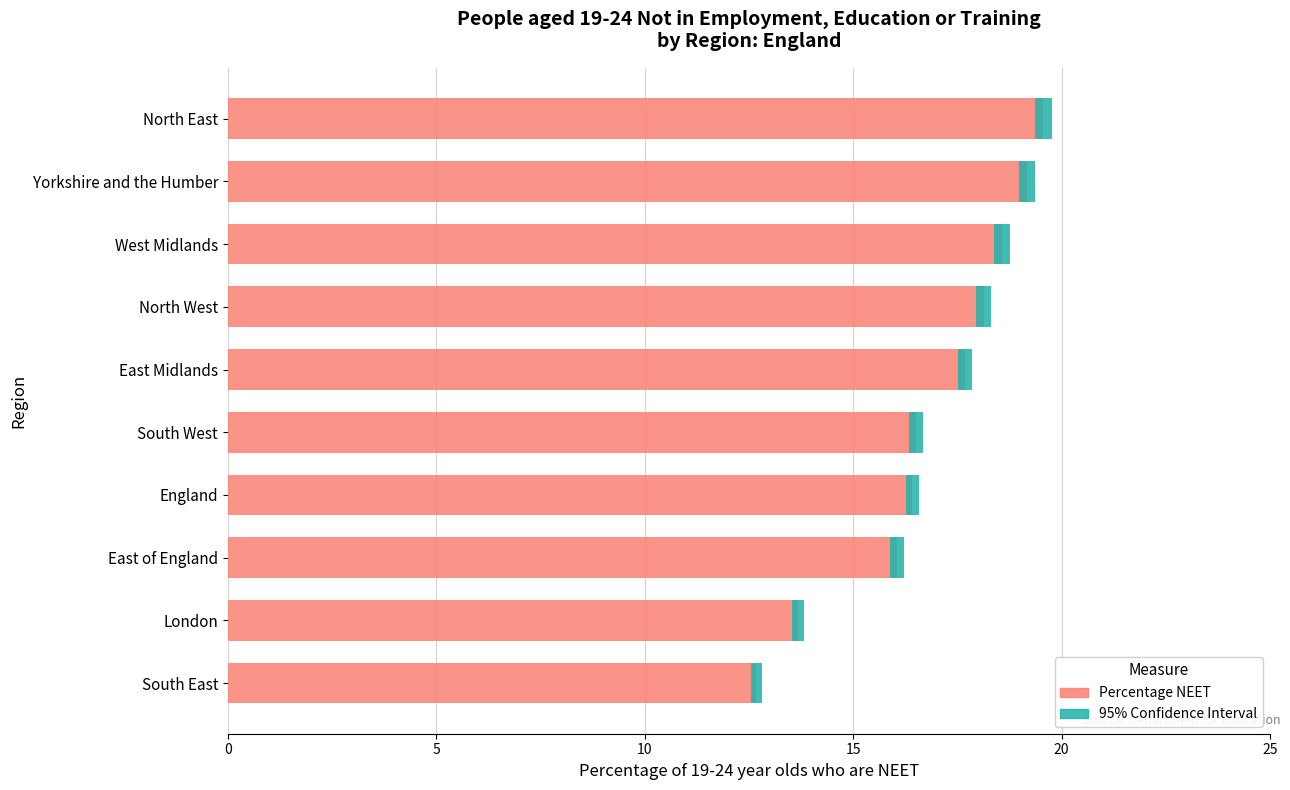

True or false: 95% Confidence Interval has a value of 0.5 at East Midlands.

False